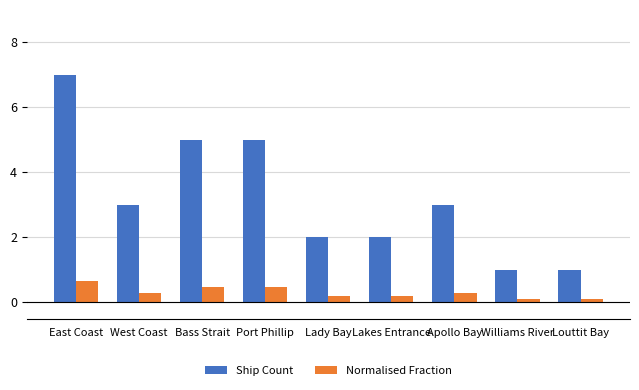

Reading right to left, transcribe all the data shown in this chart.

Ship Count: Louttit Bay=1.0	Williams River=1.0	Apollo Bay=3.0	Lakes Entrance=2.0	Lady Bay=2.0	Port Phillip=5.0	Bass Strait=5.0	West Coast=3.0	East Coast=7.0
Normalised Fraction: Louttit Bay=0.1	Williams River=0.1	Apollo Bay=0.3	Lakes Entrance=0.2	Lady Bay=0.2	Port Phillip=0.5	Bass Strait=0.5	West Coast=0.3	East Coast=0.6